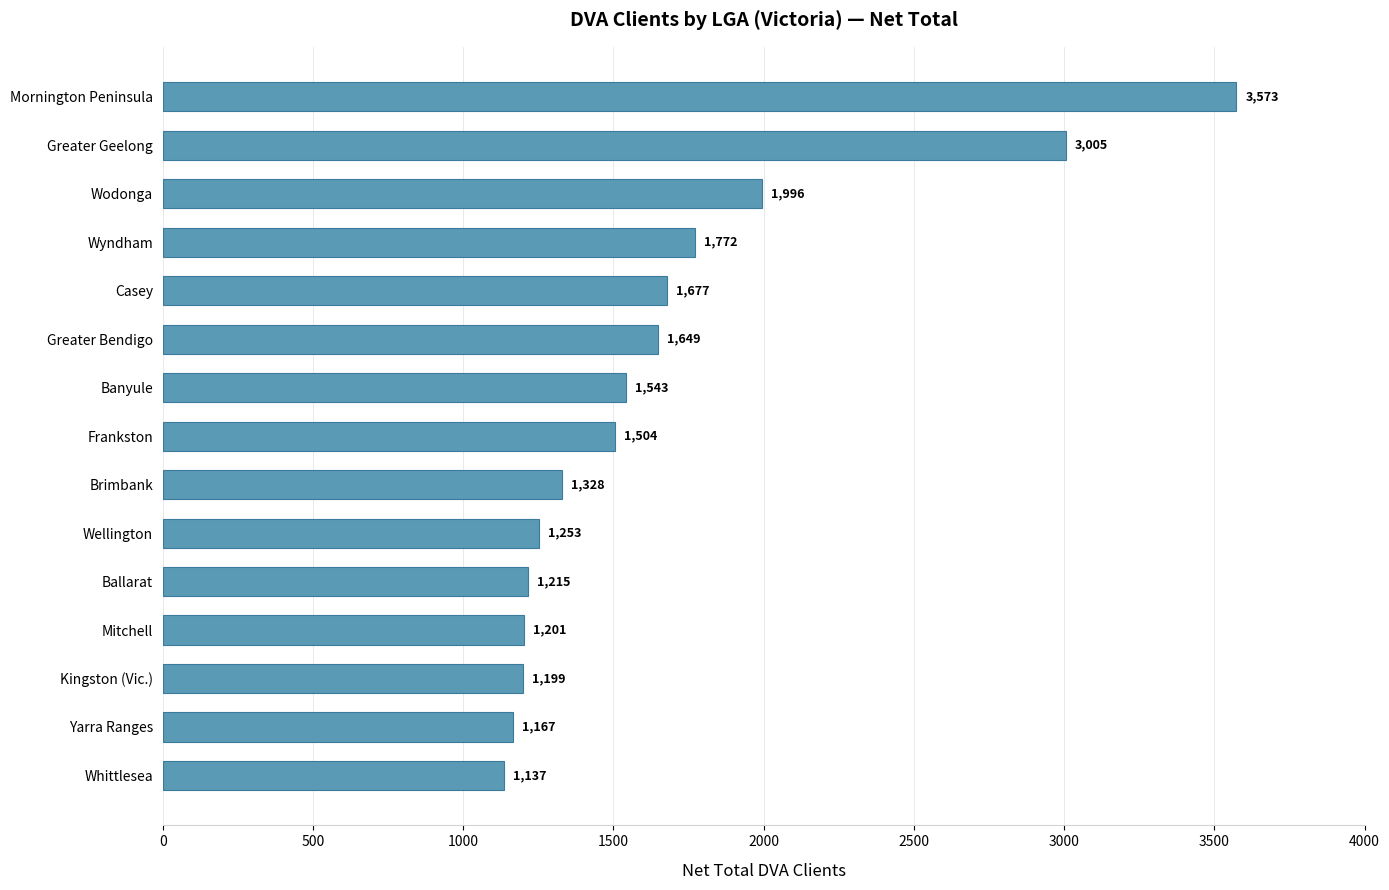

How many bars are there in total?

15